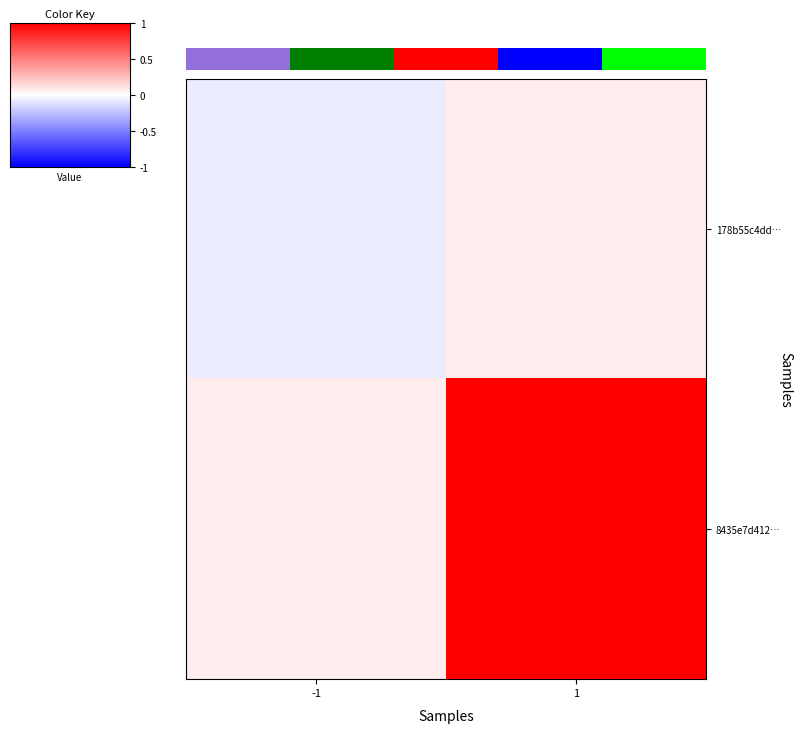

True or false: 8435e7d412… has a value of 1.3 at 1.

False